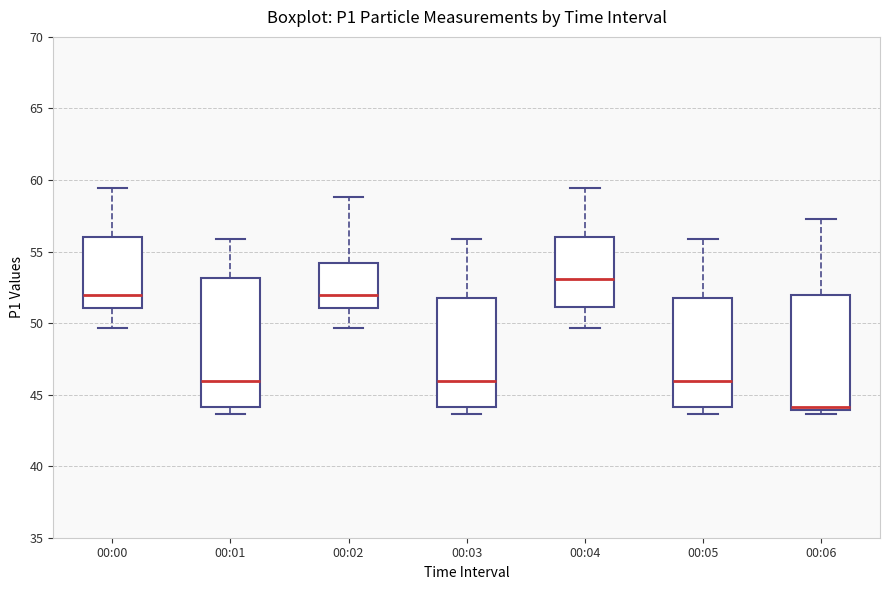

Which box's median line is the lowest?

00:06